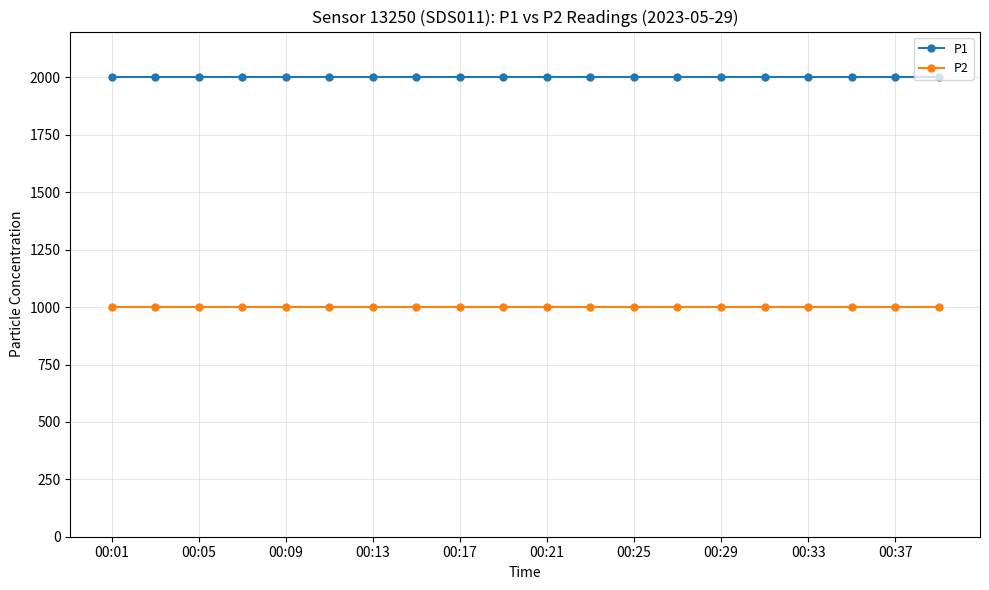

At how many categories does at least one series exceed 1122?

20